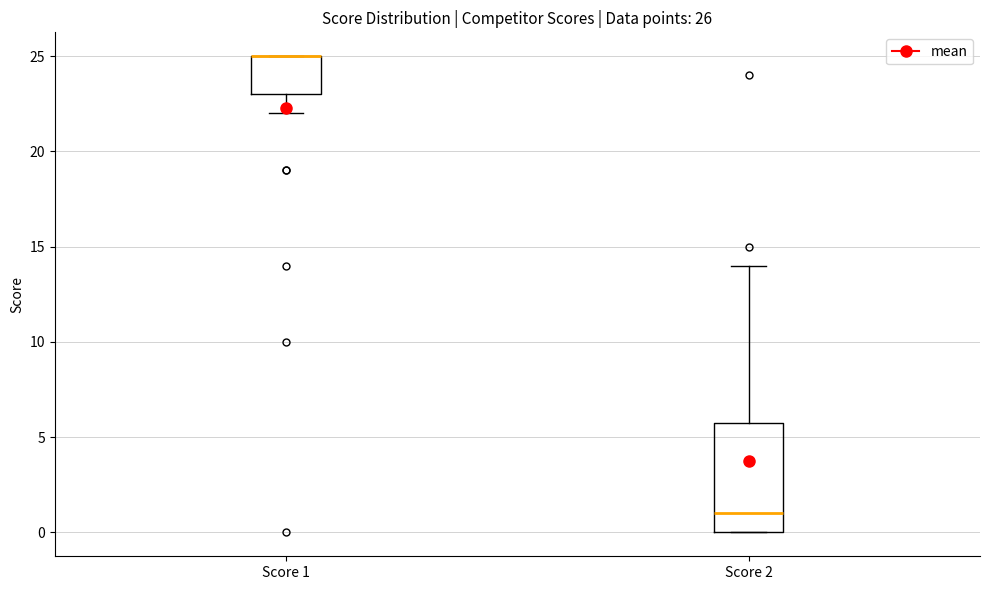

Comparing the boxes themselves (not the whiskers), which one is the tallest?

Score 2